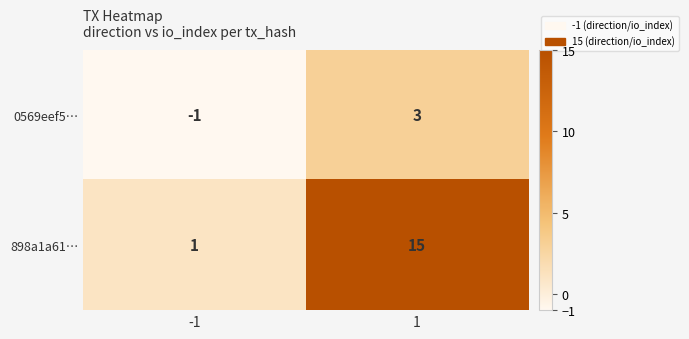

What is the difference between the highest and lowest values at -1?

2